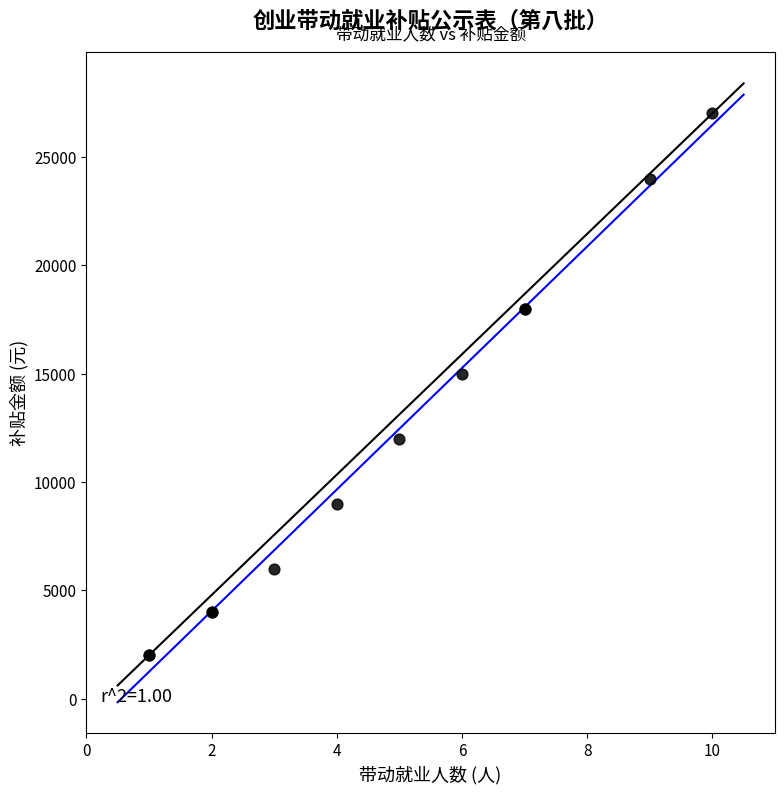

What Y value in the scatter plot is closest to 14500?

15000